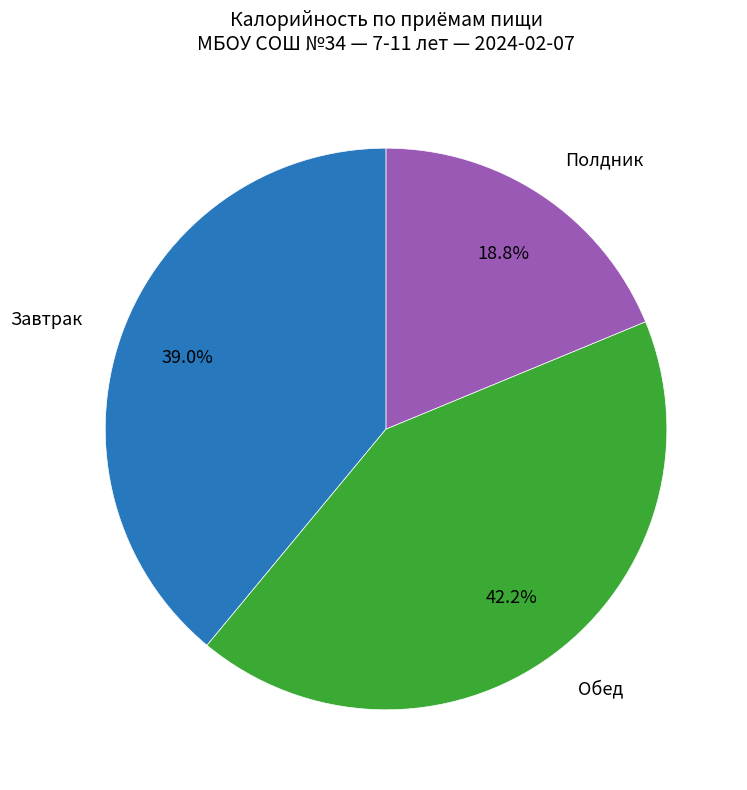

Is there a majority slice in this chart?

No